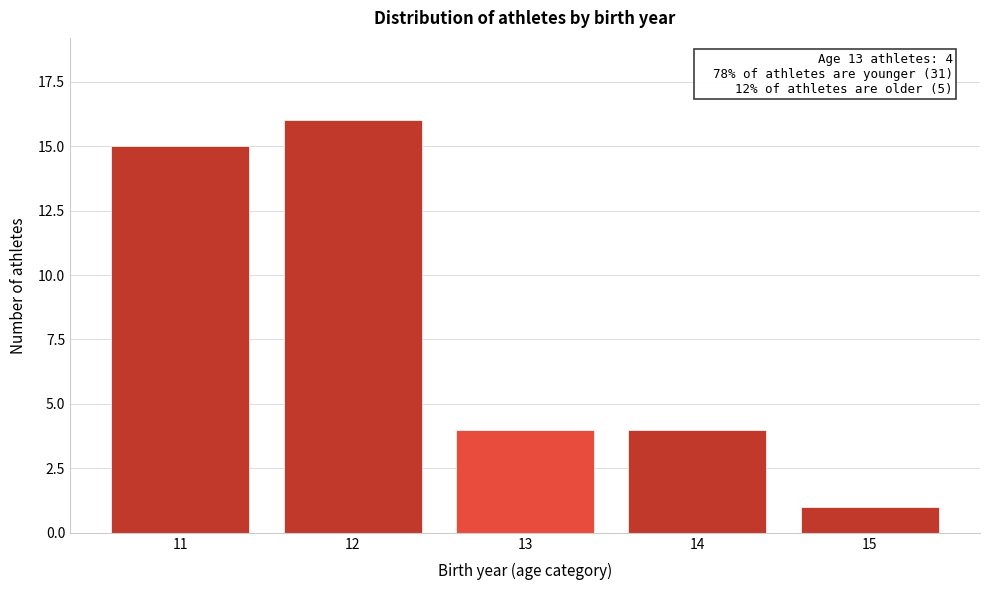

Reading left to right, extract all data points from this chart.

11=15	12=16	13=4	14=4	15=1